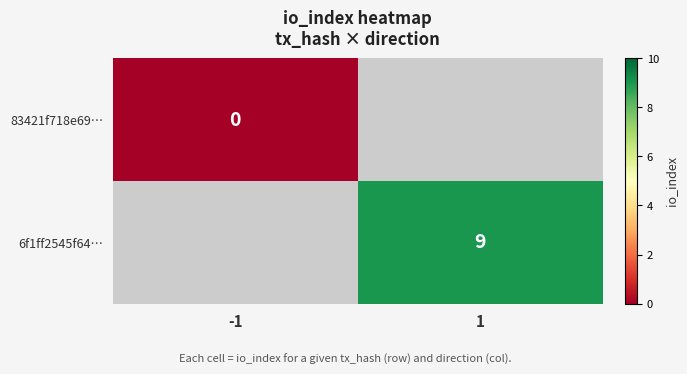

True or false: 6f1ff2545f64… has a value of 12 at 1.

False